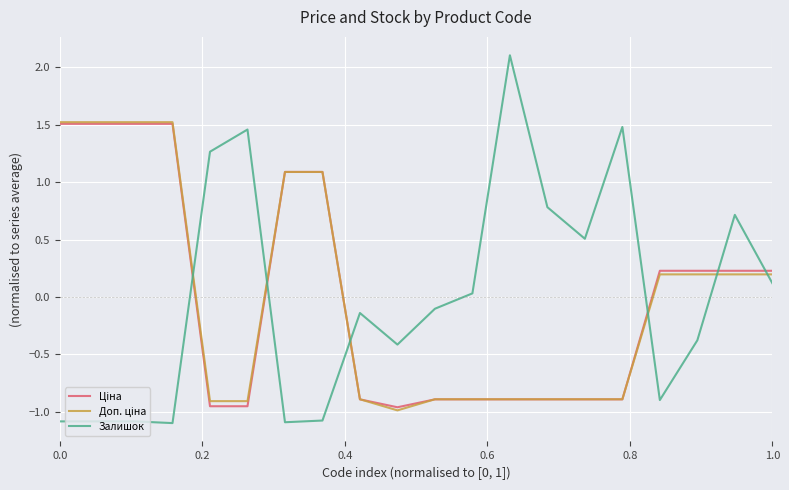

What is the maximum value for Залишок?

2.1